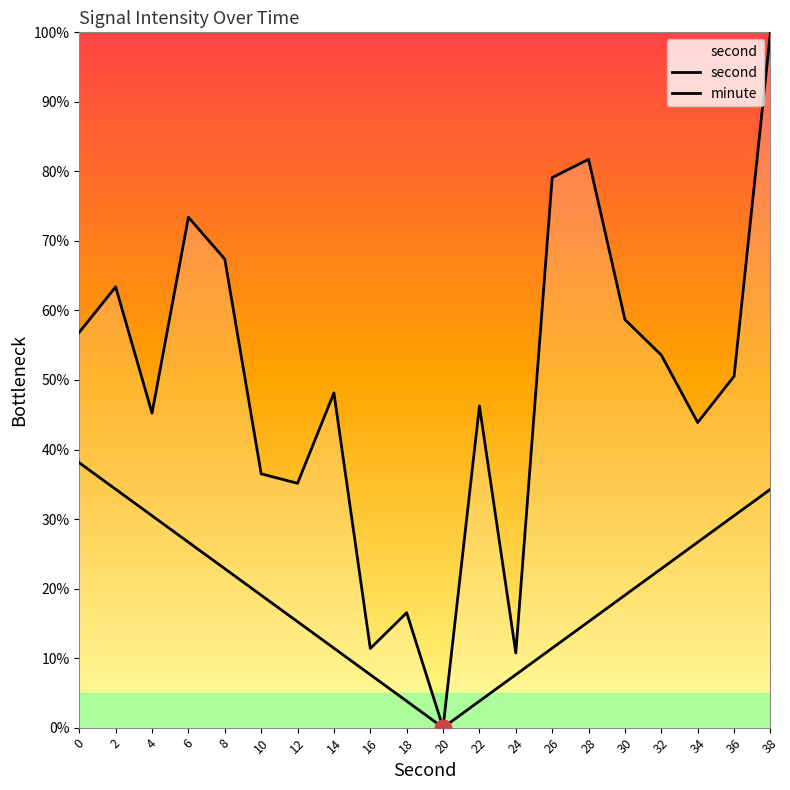

Reading left to right, list all the values displayed in this chart.

second: 56.9	63.4	45.2	73.4	67.4	36.5	35.1	48.1	11.4	16.5	-0.0	46.3	10.7	79.1	81.7	58.7	53.6	43.9	50.5	100.0
minute: 38.1	34.3	30.5	26.7	22.9	19.0	15.2	11.4	7.6	3.8	0.0	3.8	7.6	11.4	15.2	19.0	22.9	26.7	30.5	34.3